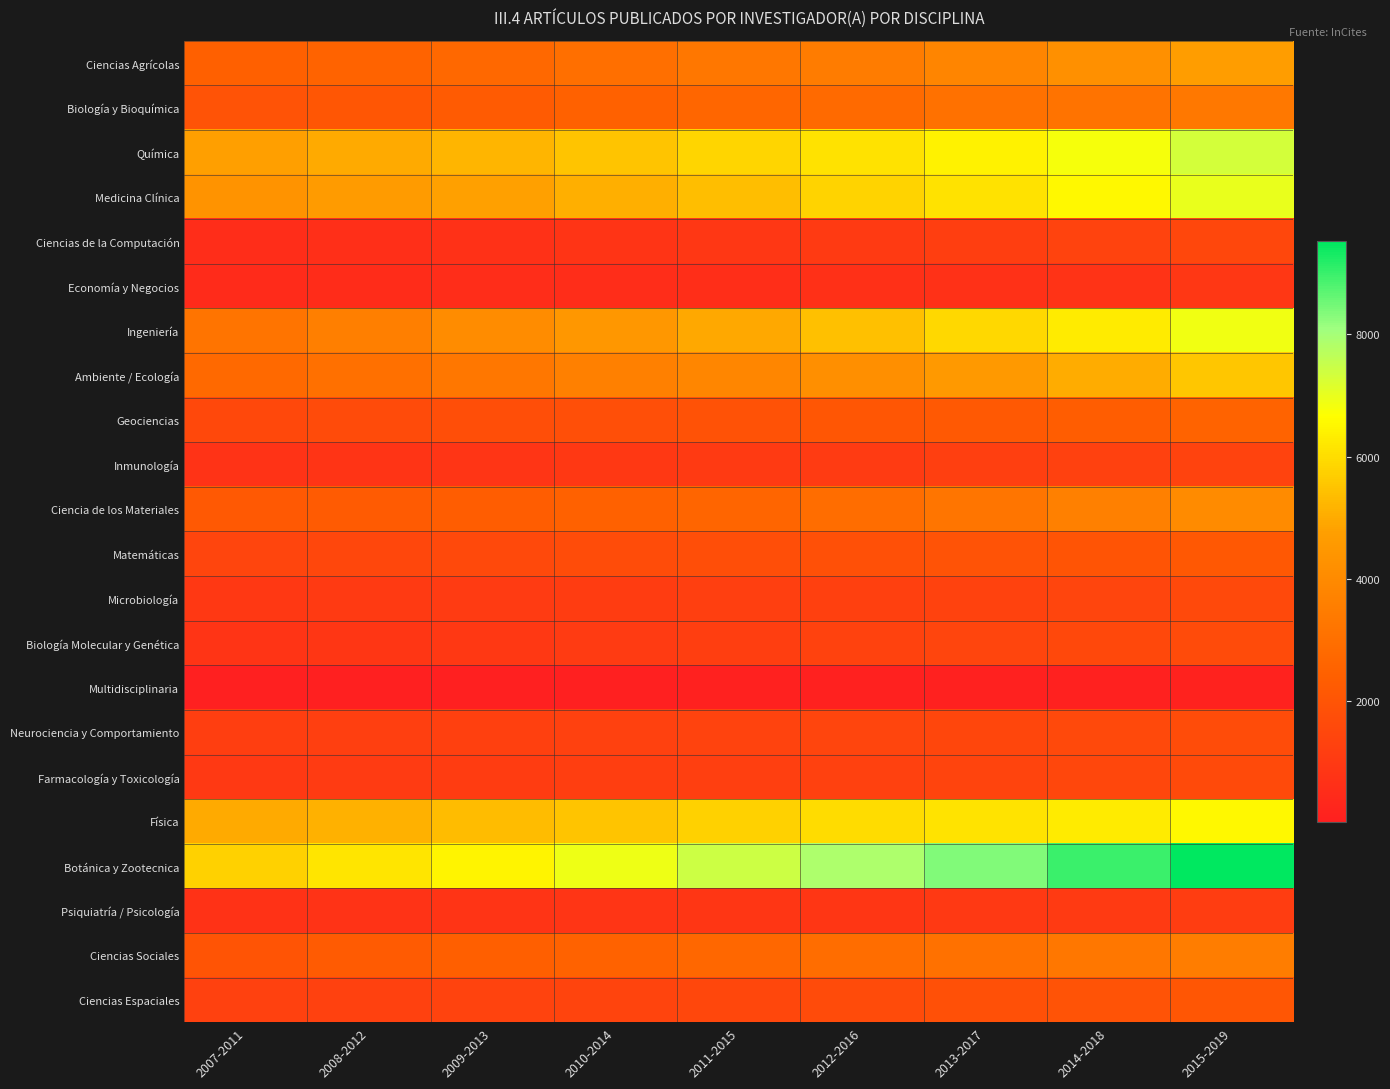

Which series has the widest spread of values?

Botánica y Zootecnica